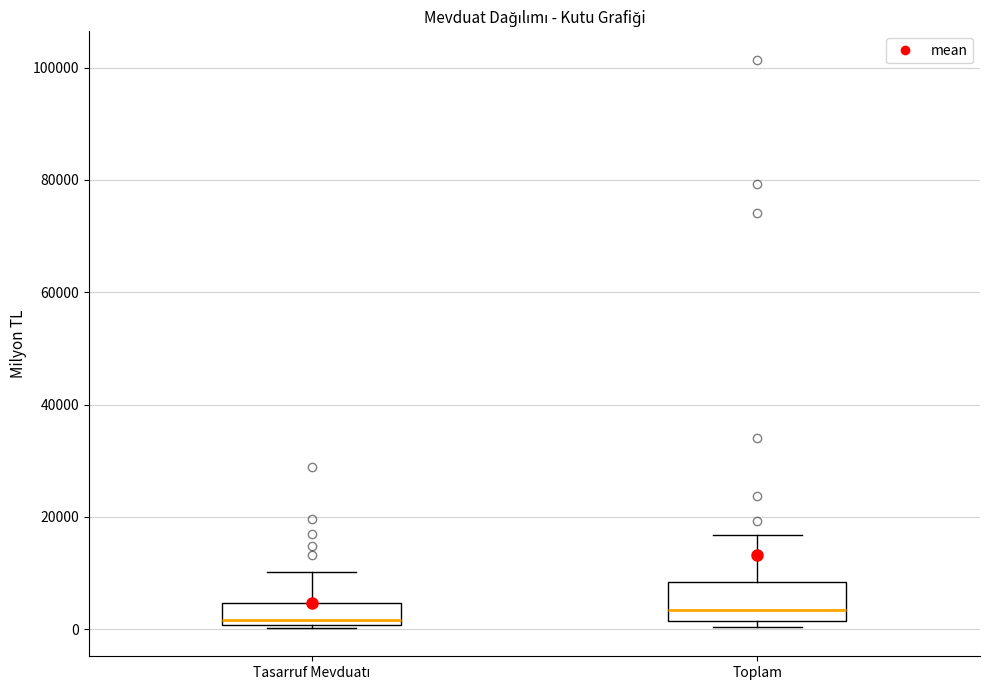

Where does the upper whisker of the box for Tasarruf Mevduatı end on the y-axis? The values are not printed on the chart, so give them approximately, as read against the axis.

10000